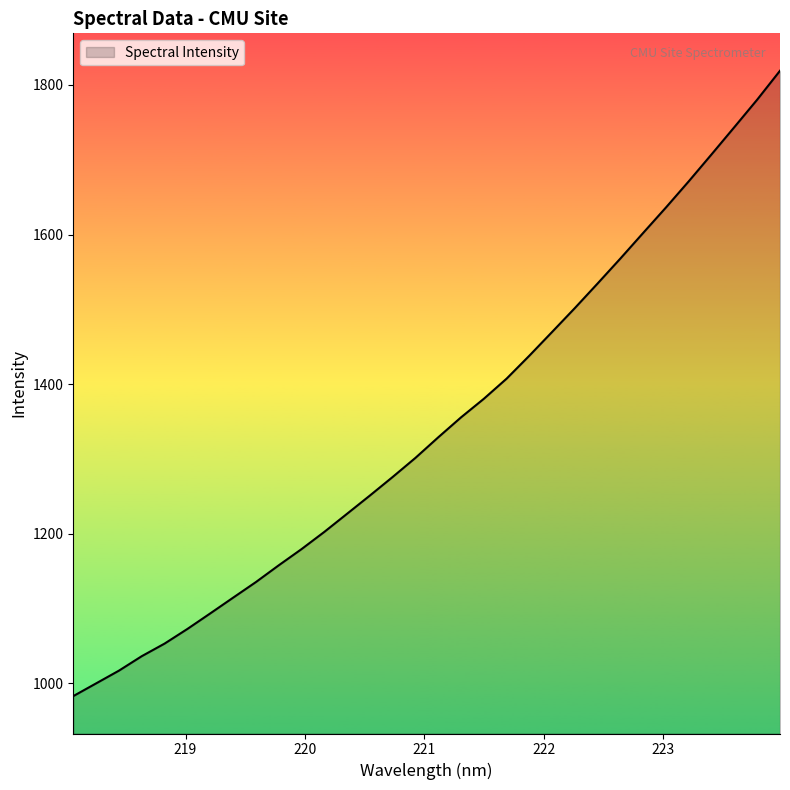

What is the maximum value shown in the chart?

1819.1